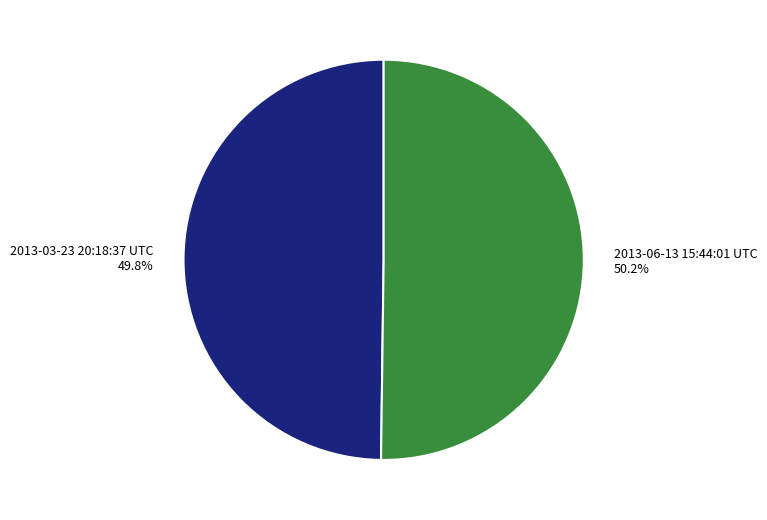

Count the number of slices in the pie.

2